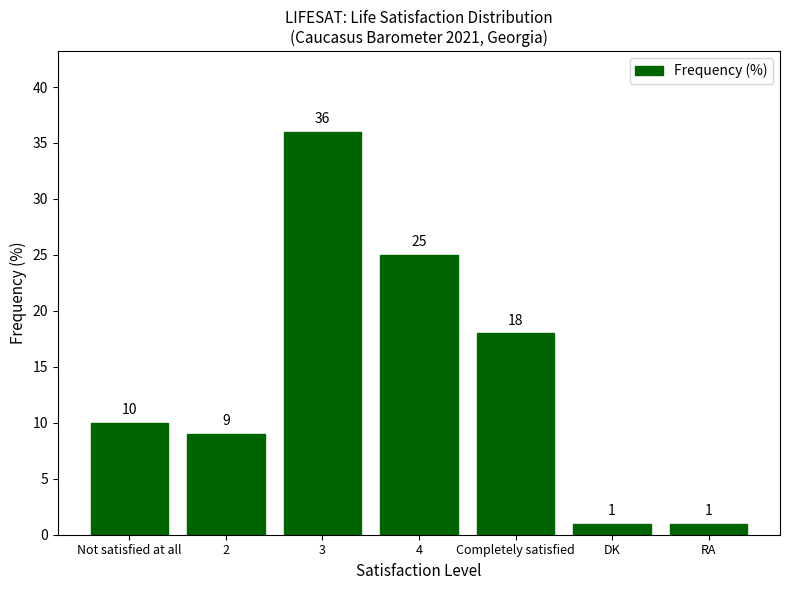

What is the label of the 5th bar from the right?

3